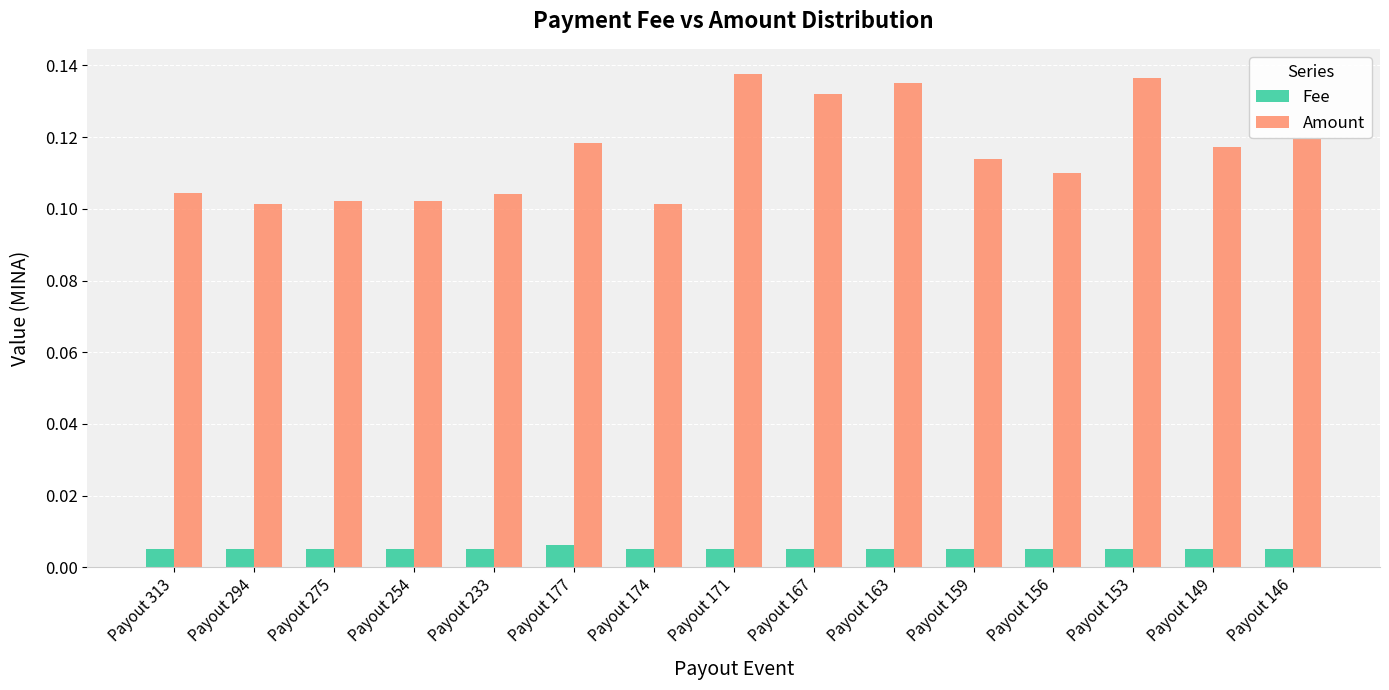

At how many categories does at least one series exceed 0?

15